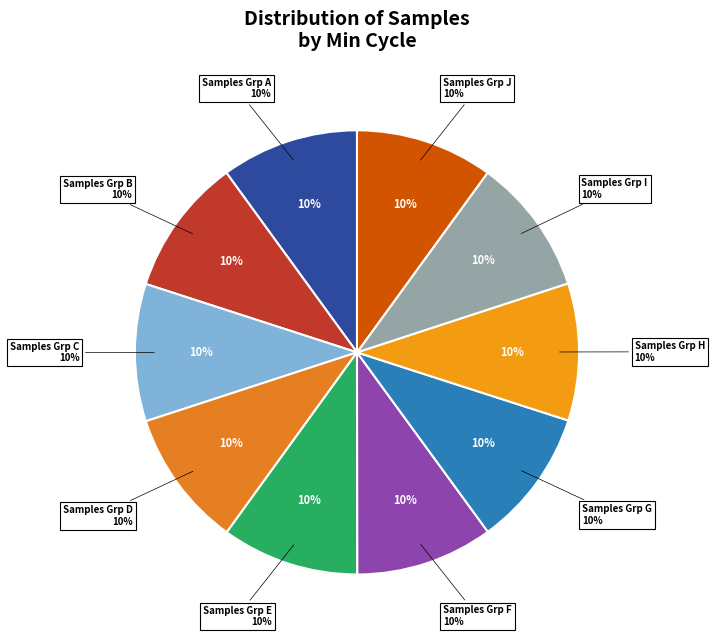

Does 28 represent more than half of the total?

No